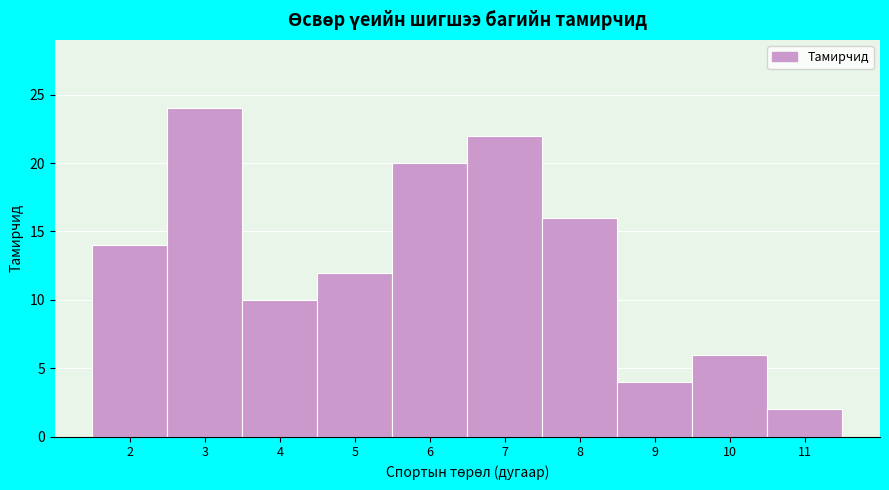

Reading right to left, list all the values displayed in this chart.

2	6	4	16	22	20	12	10	24	14